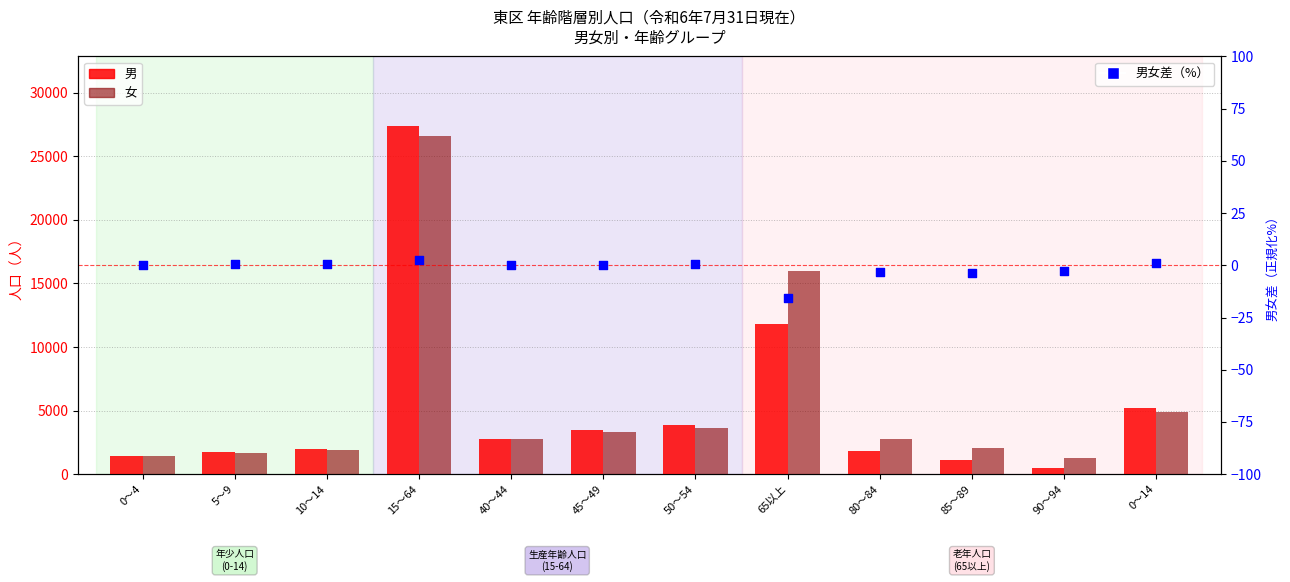

What is the total value across all series at 50～54?

7554.8